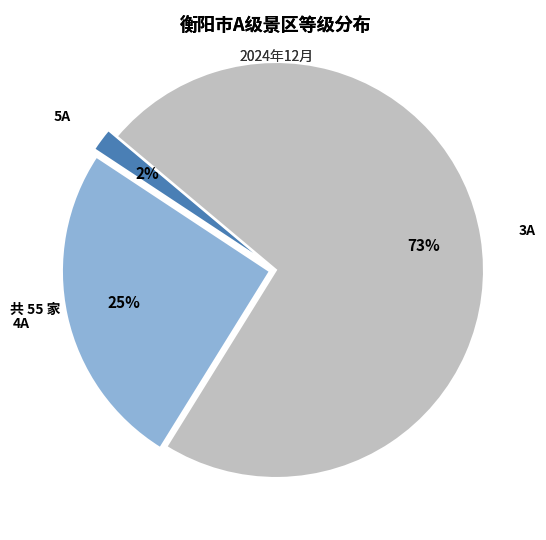

How many segments does this pie chart have?

3